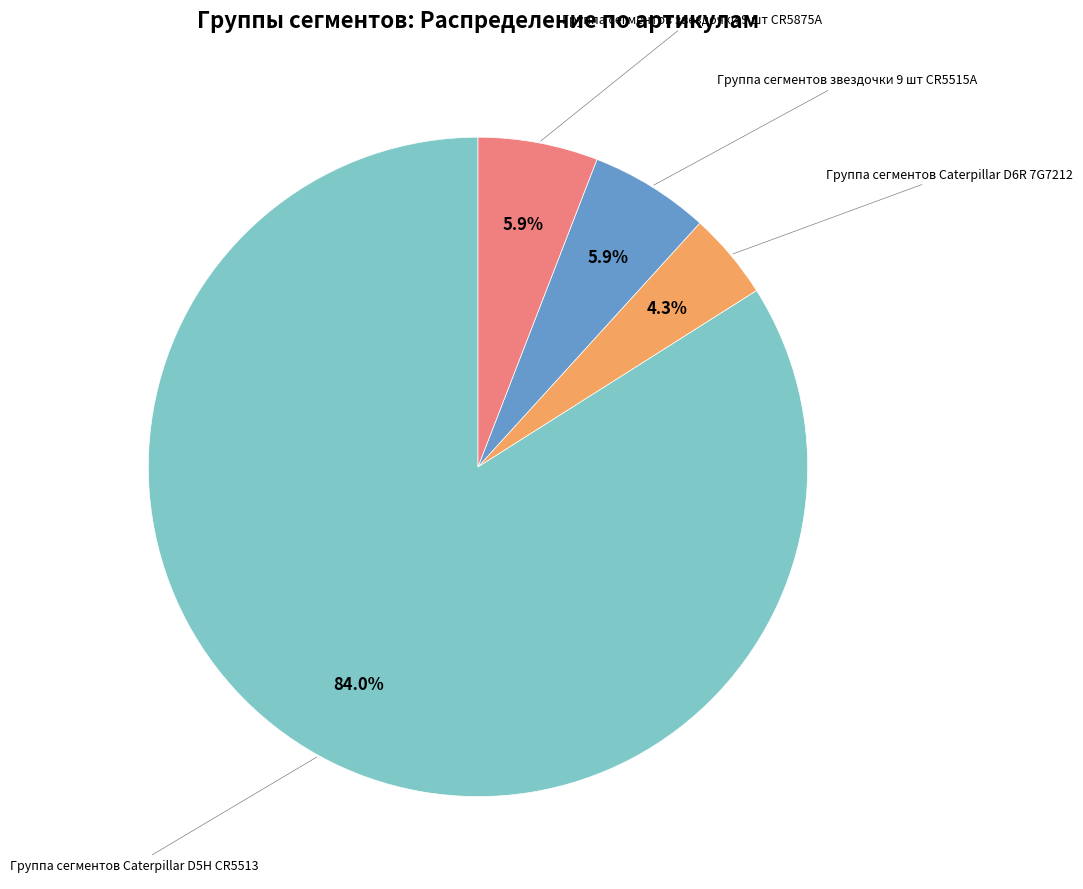

Is it true that Группа сегментов Caterpillar D5H CR5513 is 84% of the pie?

True